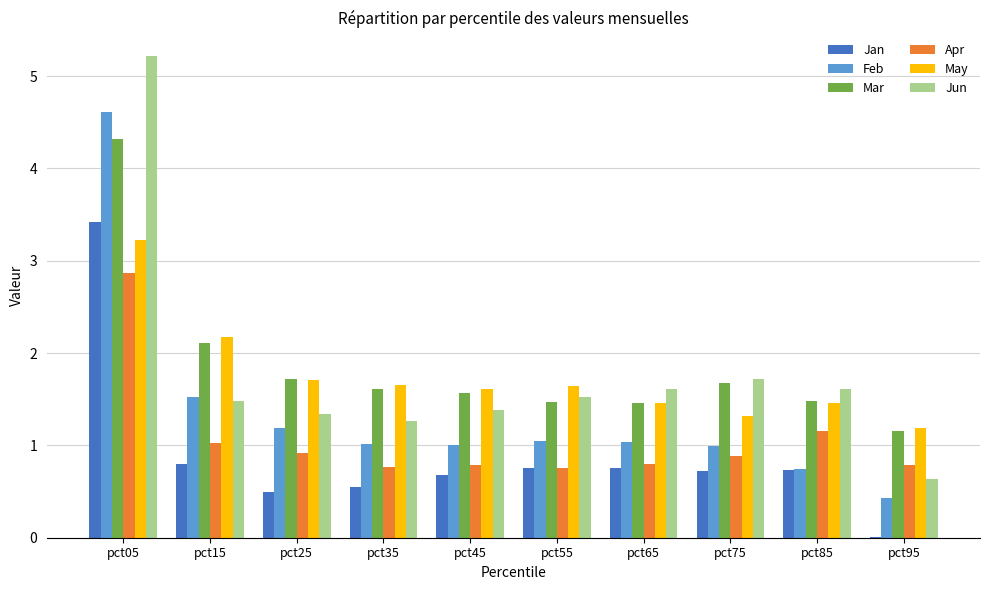

What is the sum of the Apr values at pct45 and pct85?

1.9